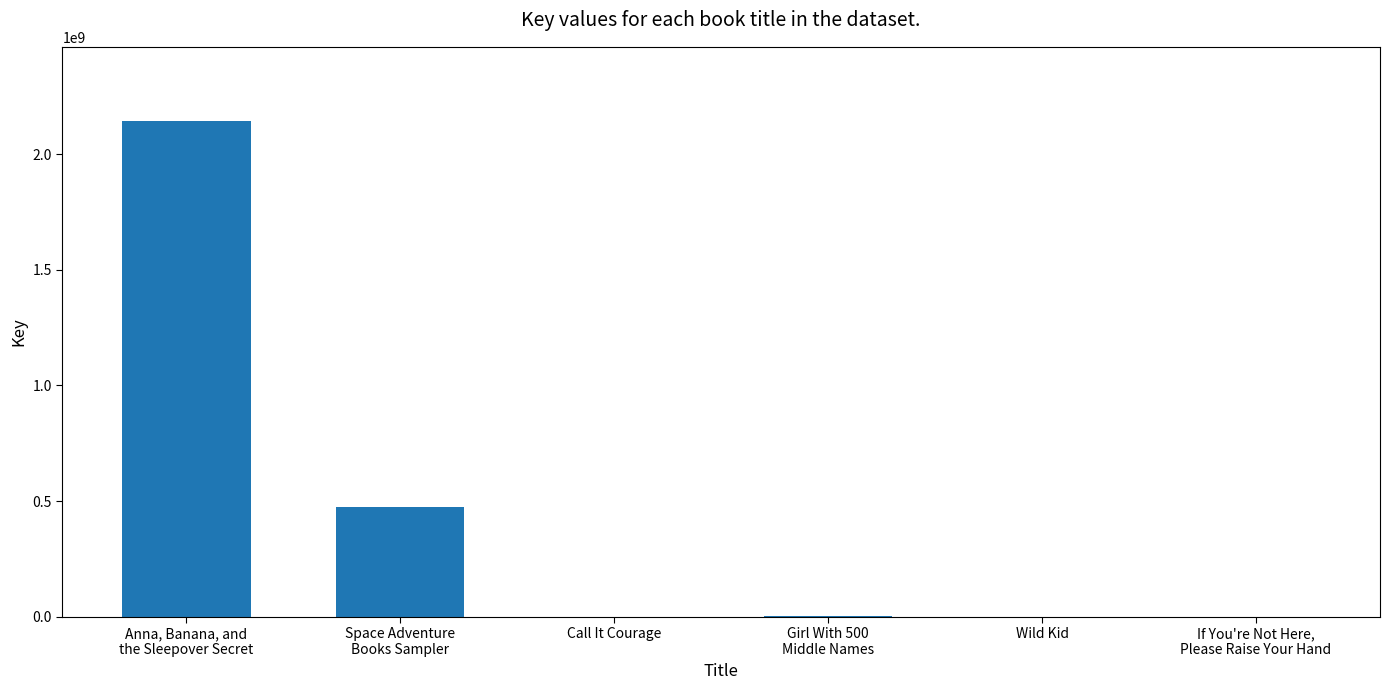

What is the maximum value shown in the chart?

2142500729